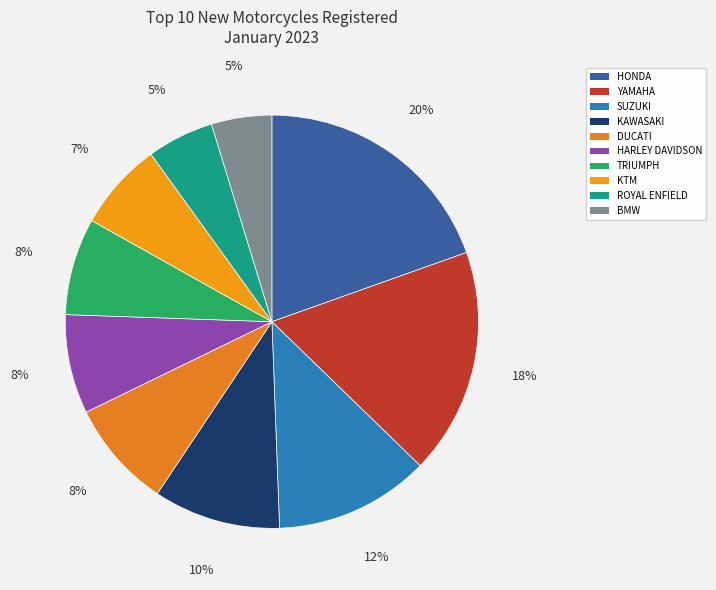

What percentage is the DUCATI slice, to the nearest percent?

8%